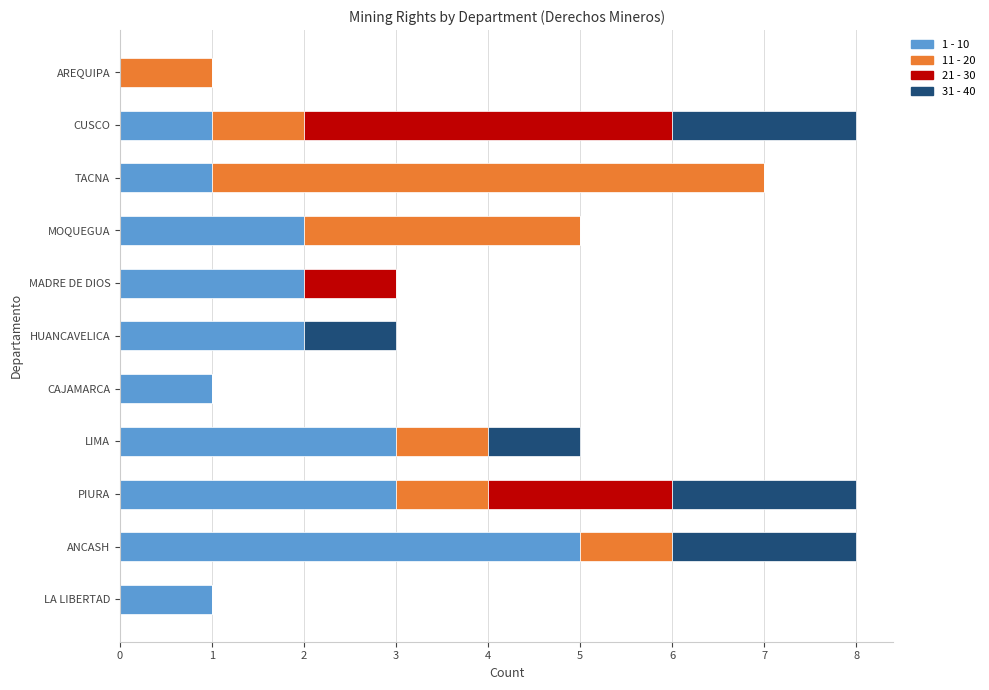

Which category has the highest value in the 1 - 10 series?

ANCASH